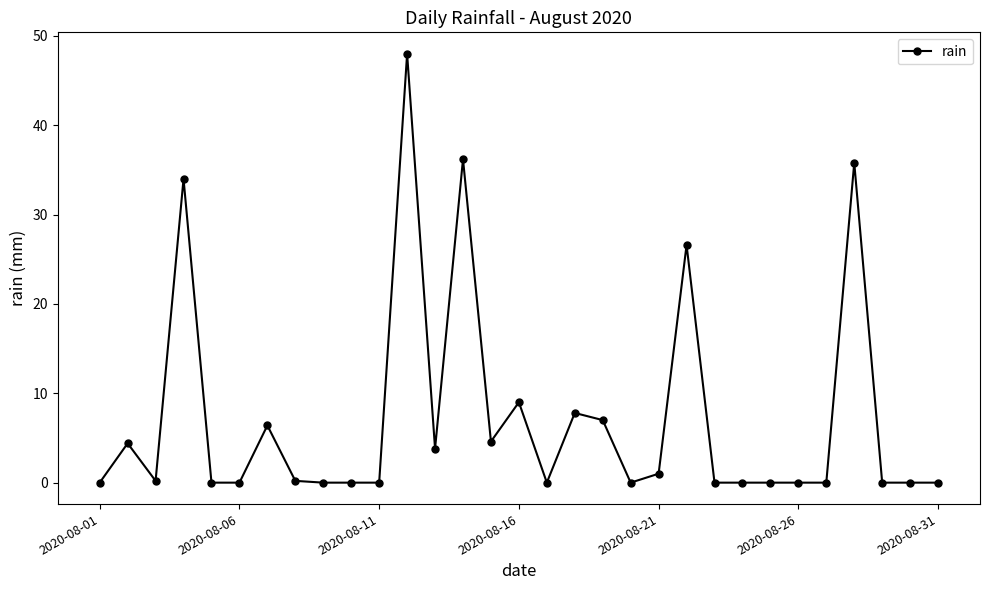

What is the greatest value displayed?

48.0